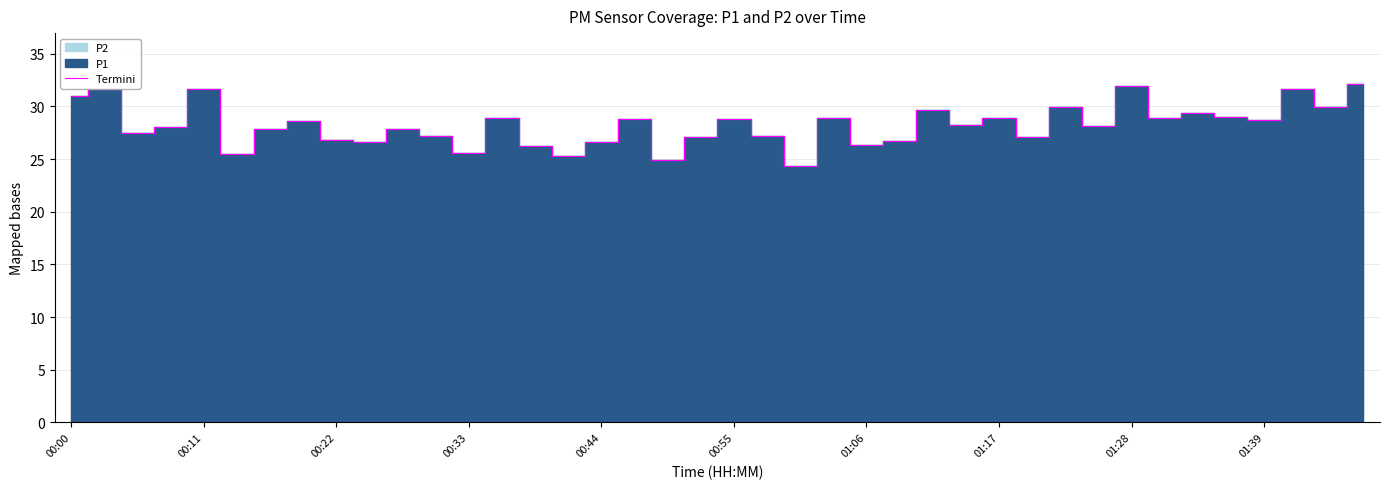

What is the average value?

28.2